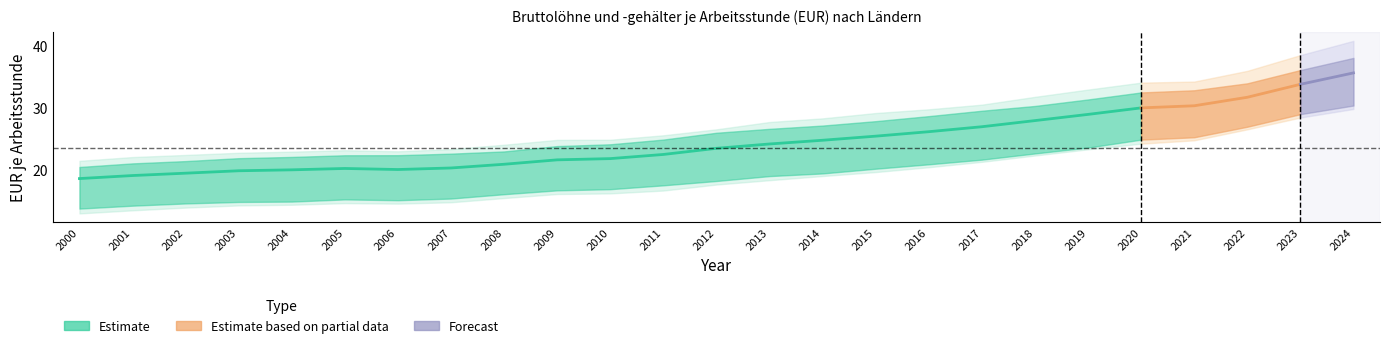

At which label is Deutschland closest to 27?

2017